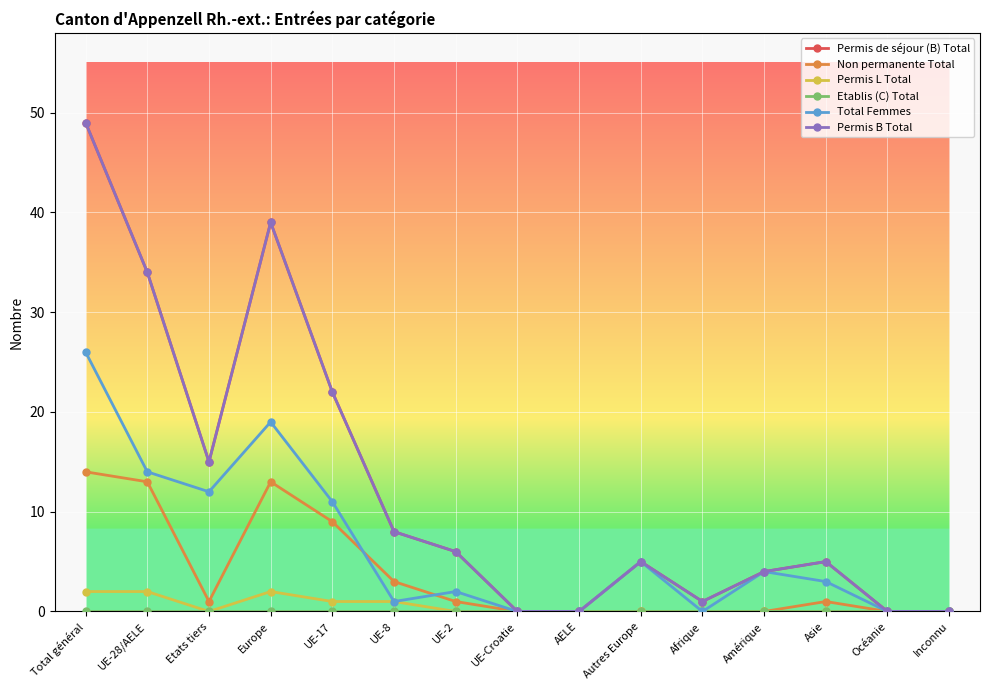

Does the chart have visible grid lines?

Yes